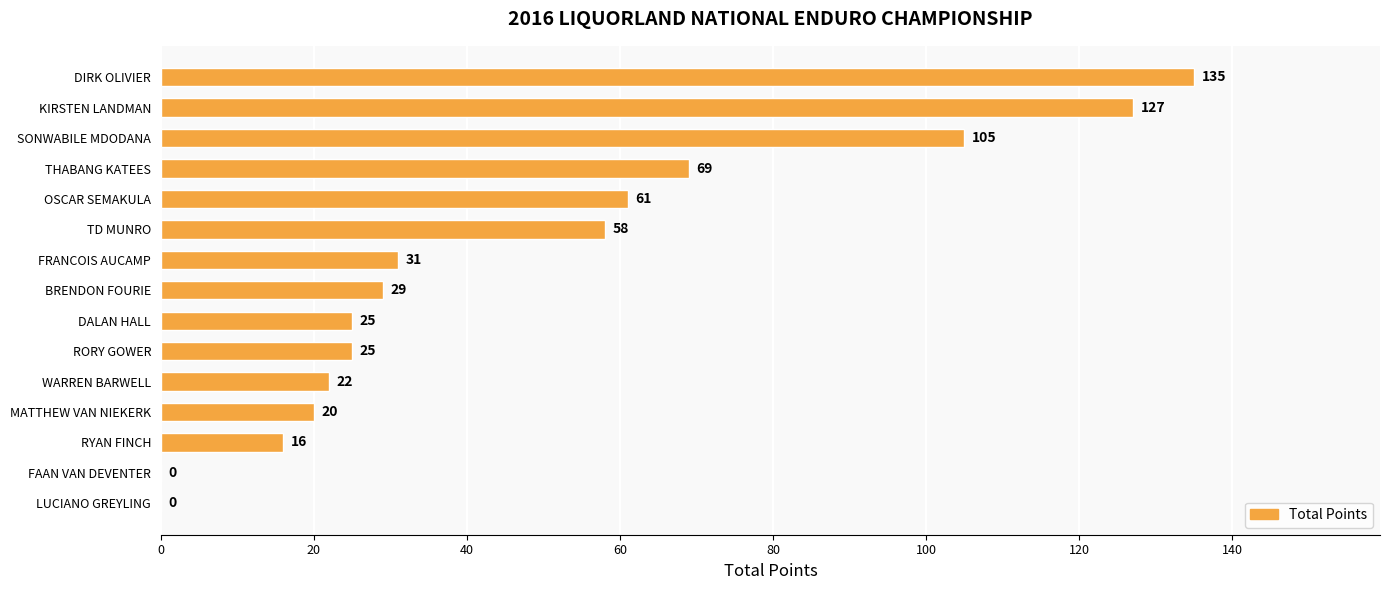

Is it true that the value at SONWABILE MDODANA is 162?

False